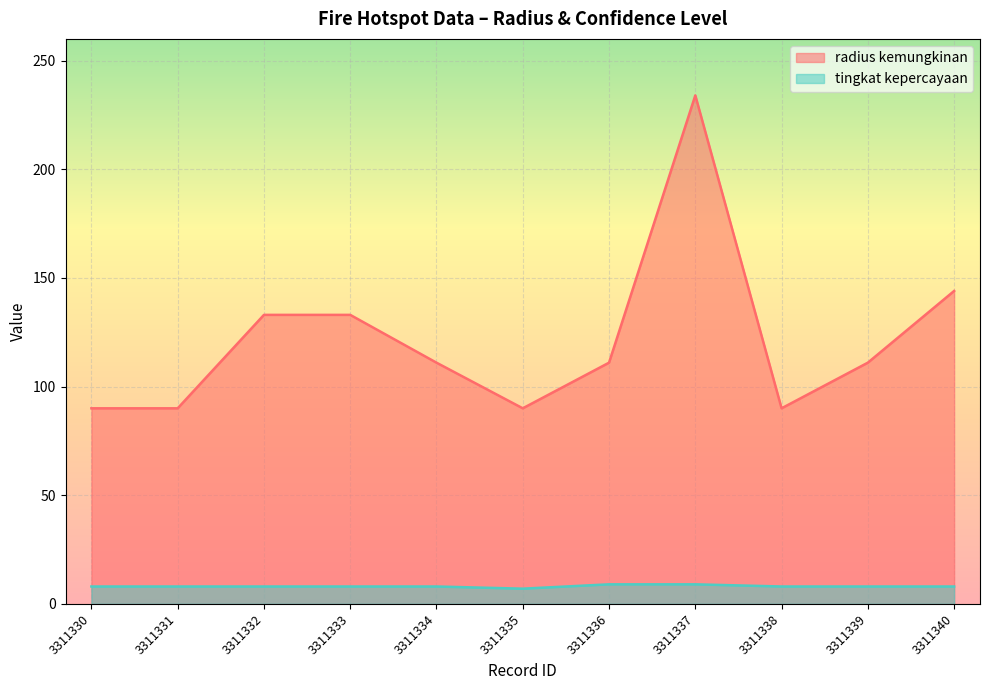

Reading left to right, what are all the values shown in this chart?

radius kemungkinan: 90	90	133	133	111	90	111	234	90	111	144
tingkat kepercayaan: 8	8	8	8	8	7	9	9	8	8	8